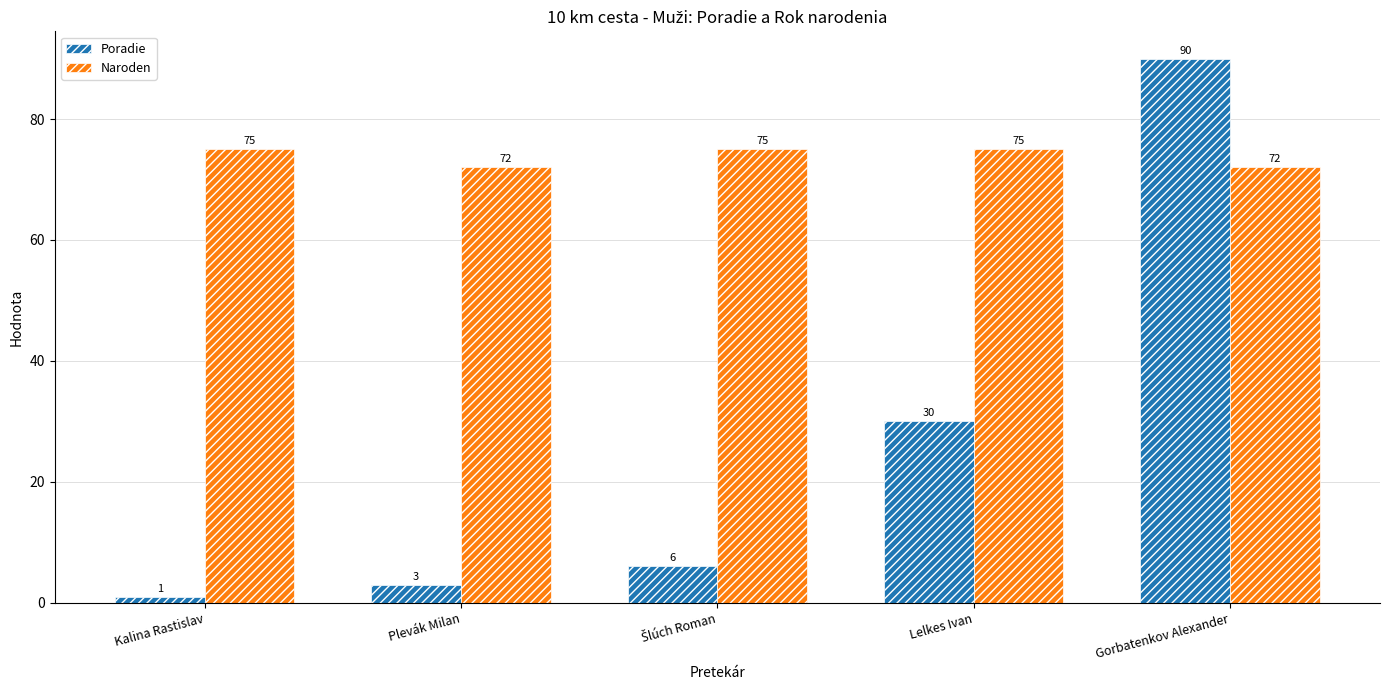

At which category is the sum across all series the highest?

Gorbatenkov Alexander